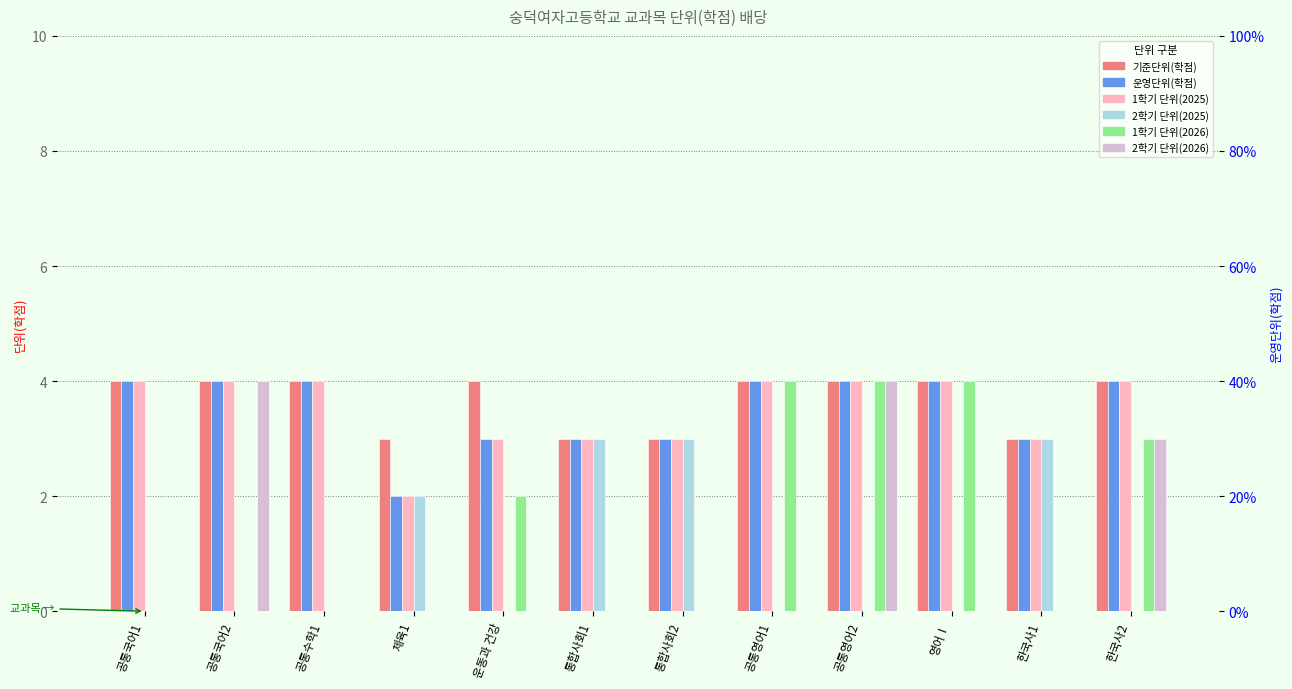

Is it true that 1학기 단위(2026) equals 3 at 운동과 건강?

False